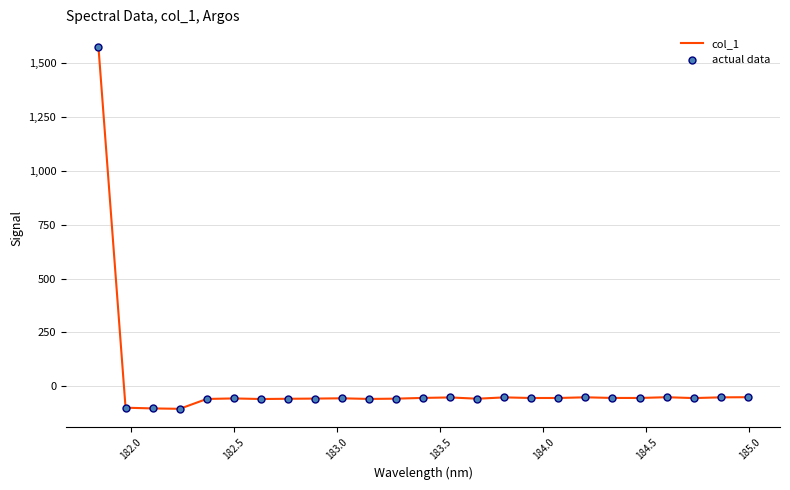

What is the smallest value displayed?

-105.2